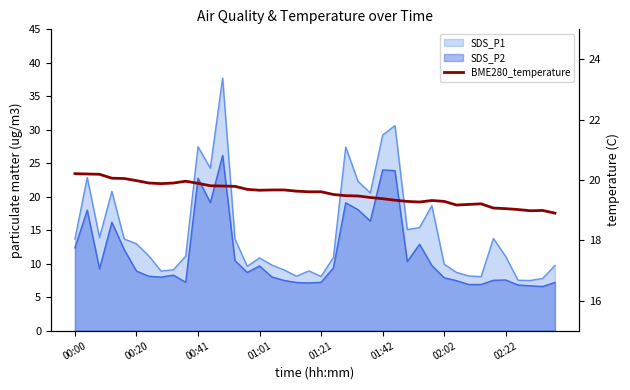

Does the chart display data point markers on the line(s)?

No